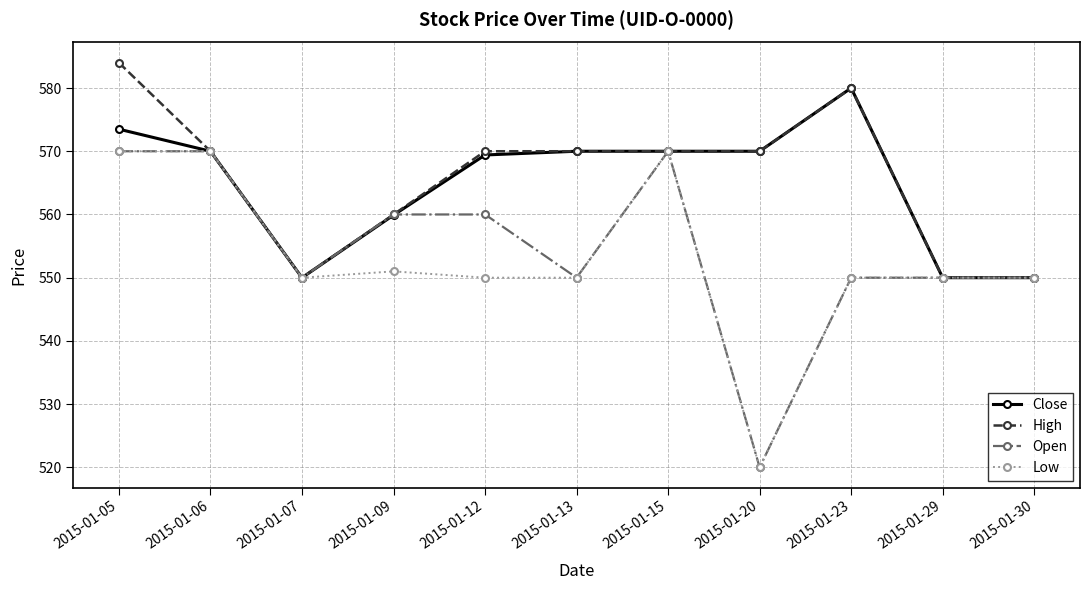

True or false: High has a value of 570.0 at 2015-01-12.

True